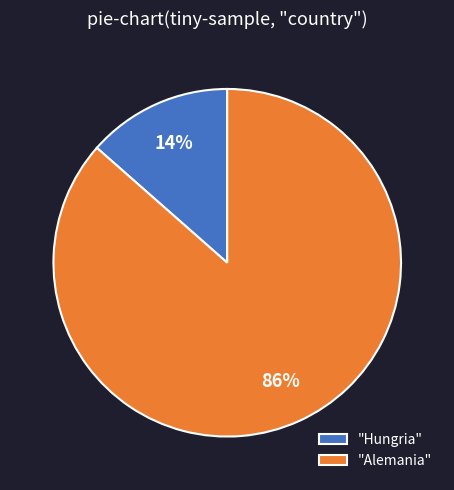

Is there a majority slice in this chart?

Yes